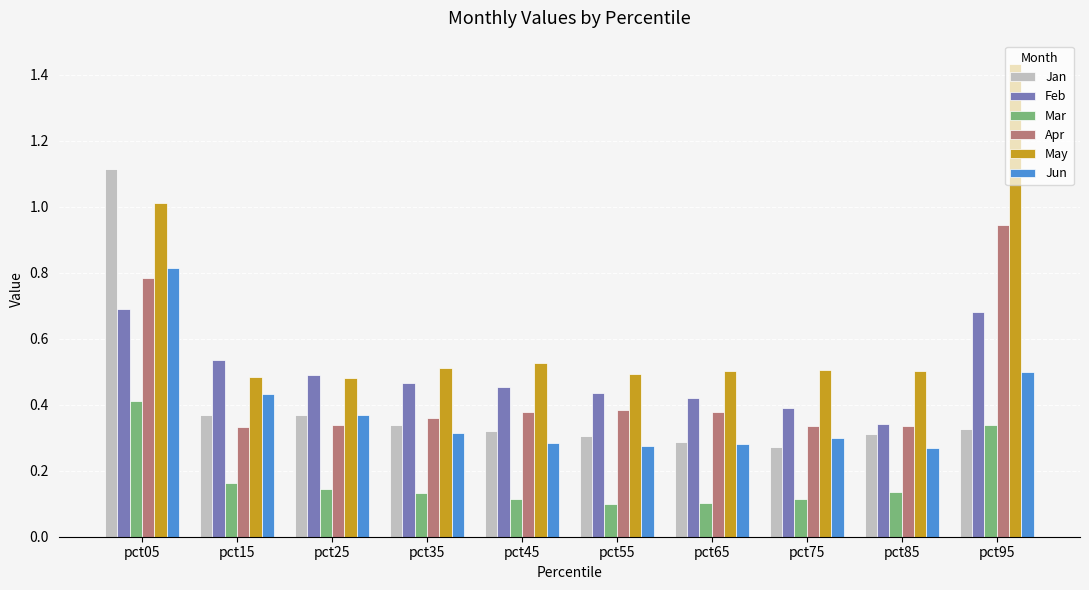

List the series in order of their peak value, highest first.

May, Jan, Apr, Jun, Feb, Mar